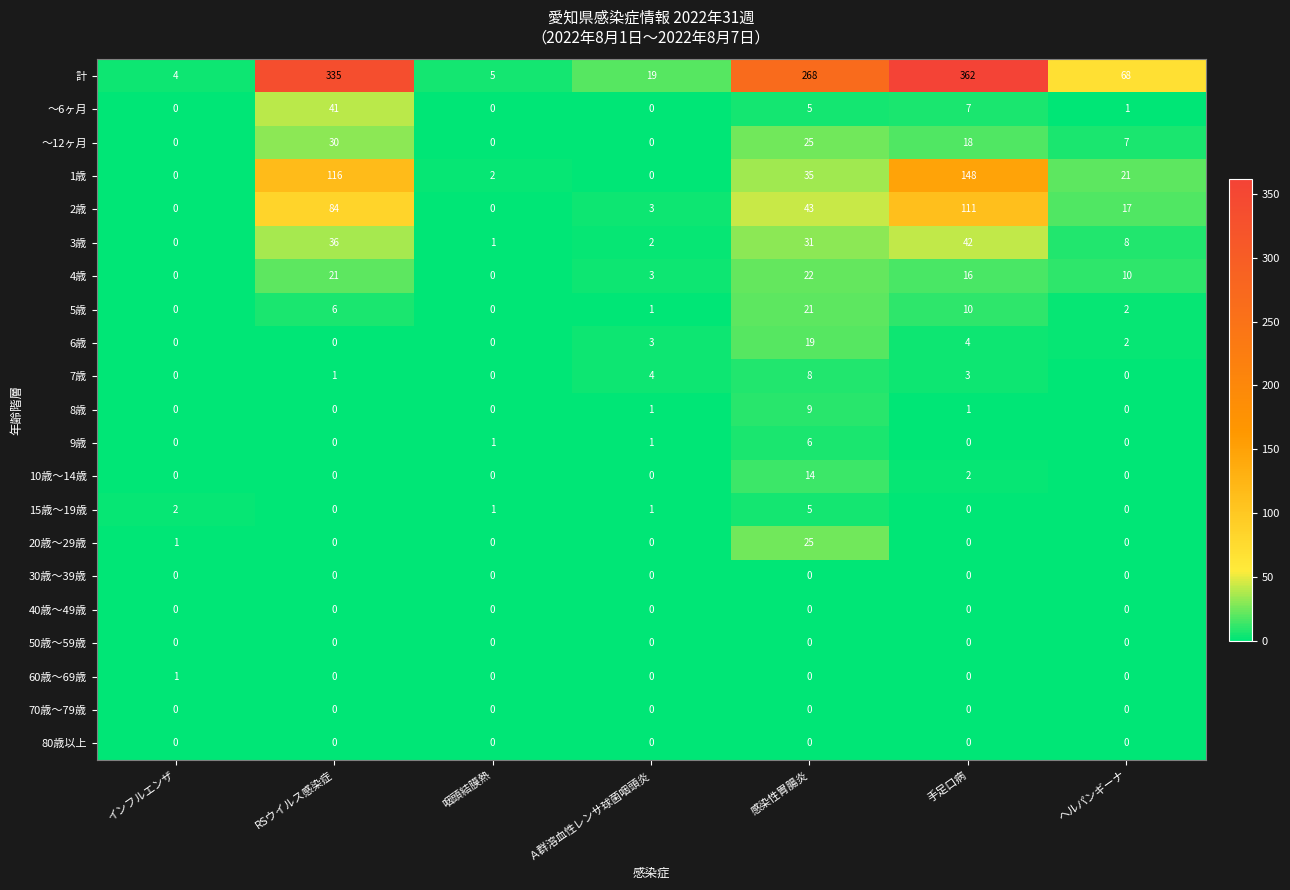

Which series has the largest range (max minus min)?

計